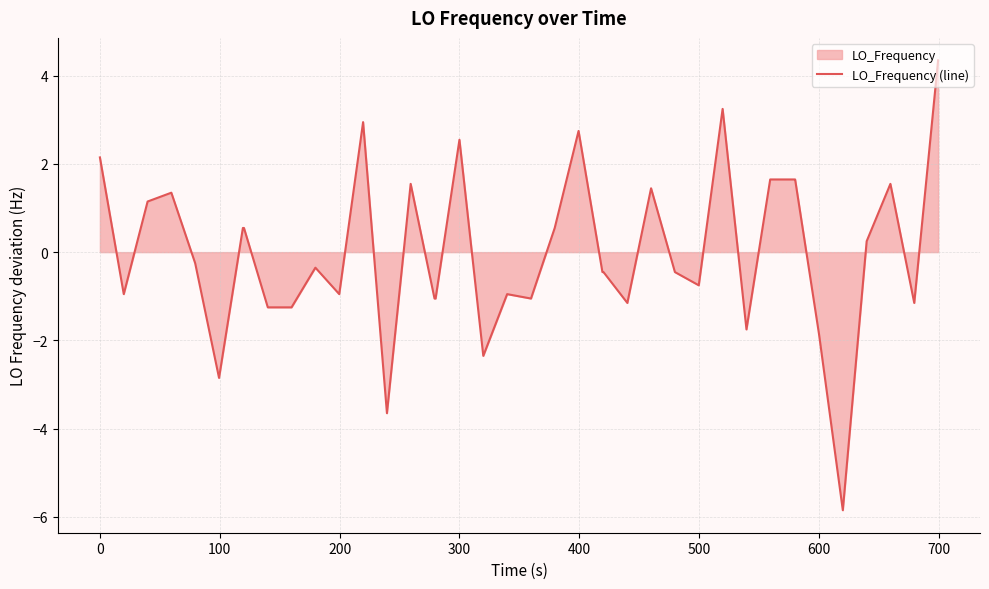

The chart shows a value of 4.0 at 300. True or false?

False